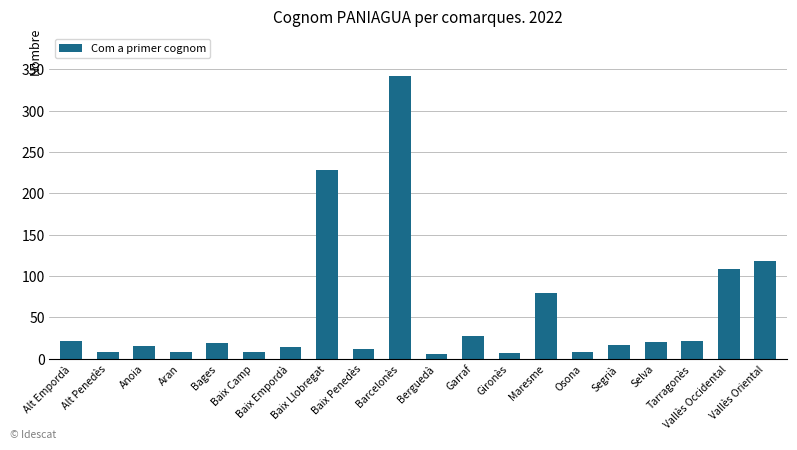

What is the value of the 5th bar from the left?

19